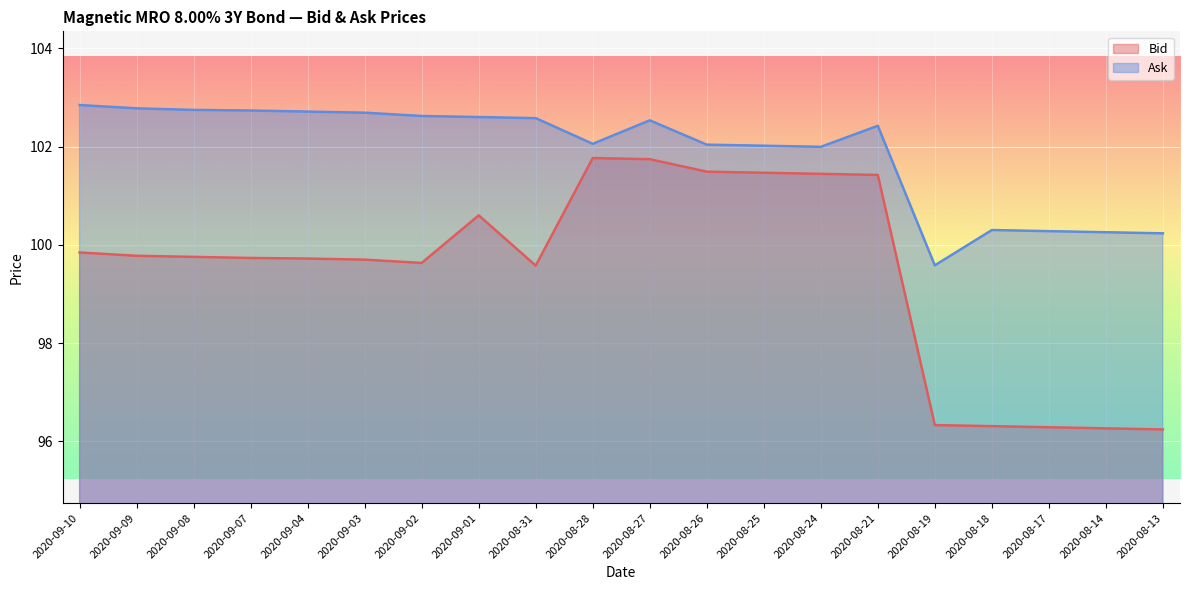

Reading left to right, transcribe all the data shown in this chart.

Bid: 99.8	99.8	99.8	99.7	99.7	99.7	99.6	100.6	99.6	101.8	101.7	101.5	101.5	101.4	101.4	96.3	96.3	96.3	96.3	96.2
Ask: 102.8	102.8	102.7	102.7	102.7	102.7	102.6	102.6	102.6	102.1	102.5	102.0	102.0	102.0	102.4	99.6	100.3	100.3	100.3	100.2